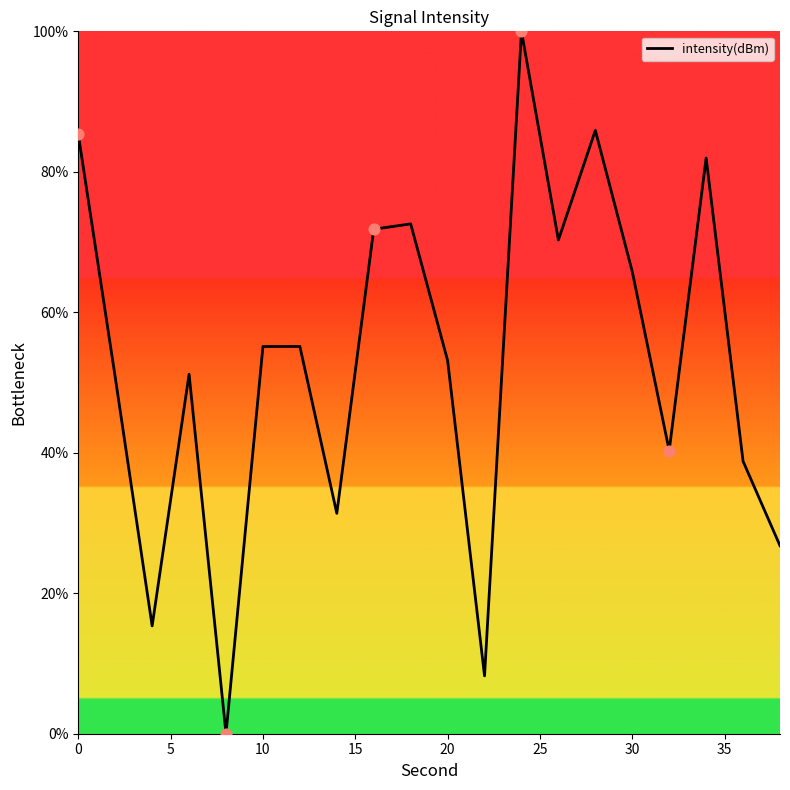

What is the difference between the maximum and minimum values?

100.0